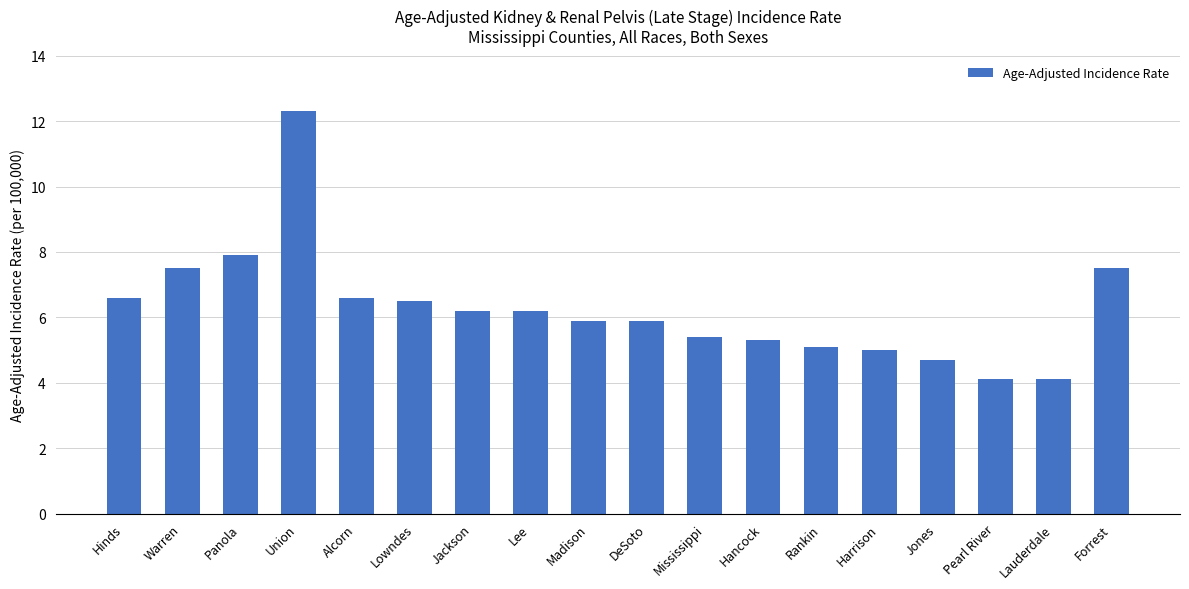

What is the minimum value shown in the chart?

4.1